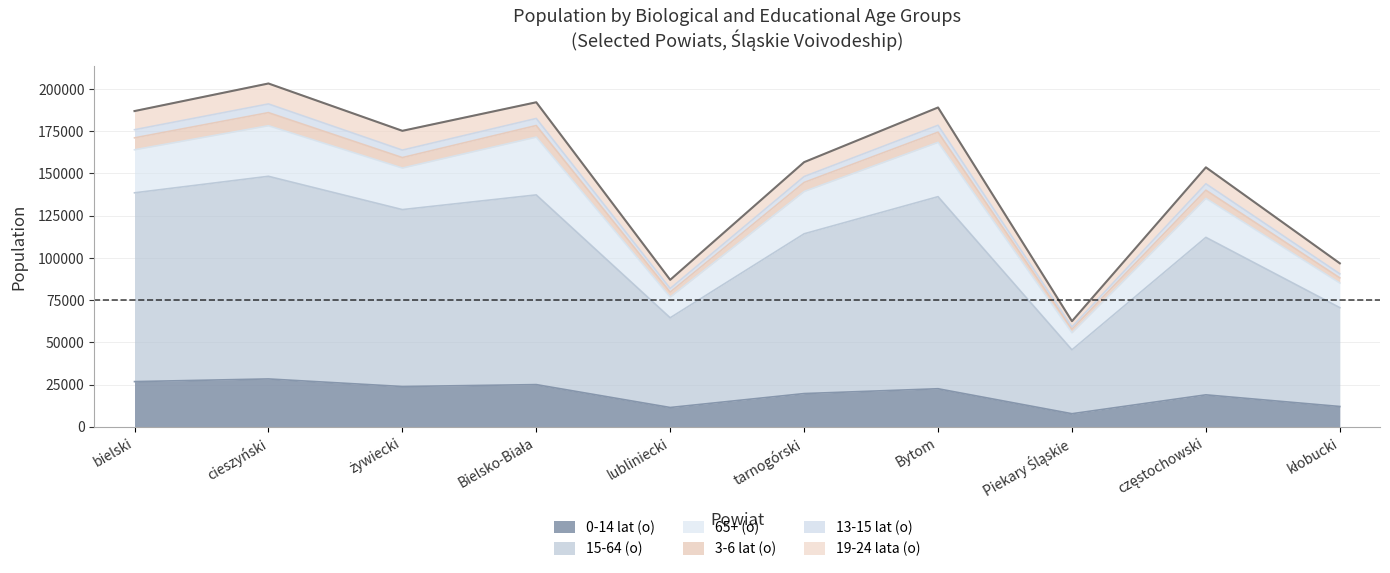

What is the total value across all series at bielski?

186924